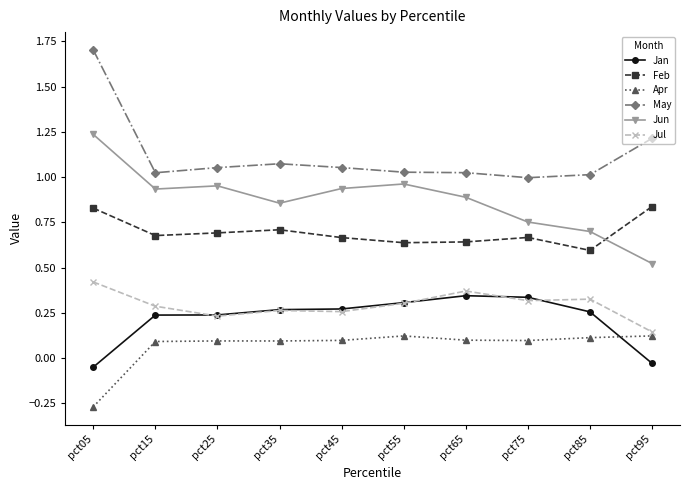

True or false: Apr has a value of 0.1 at pct95.

True